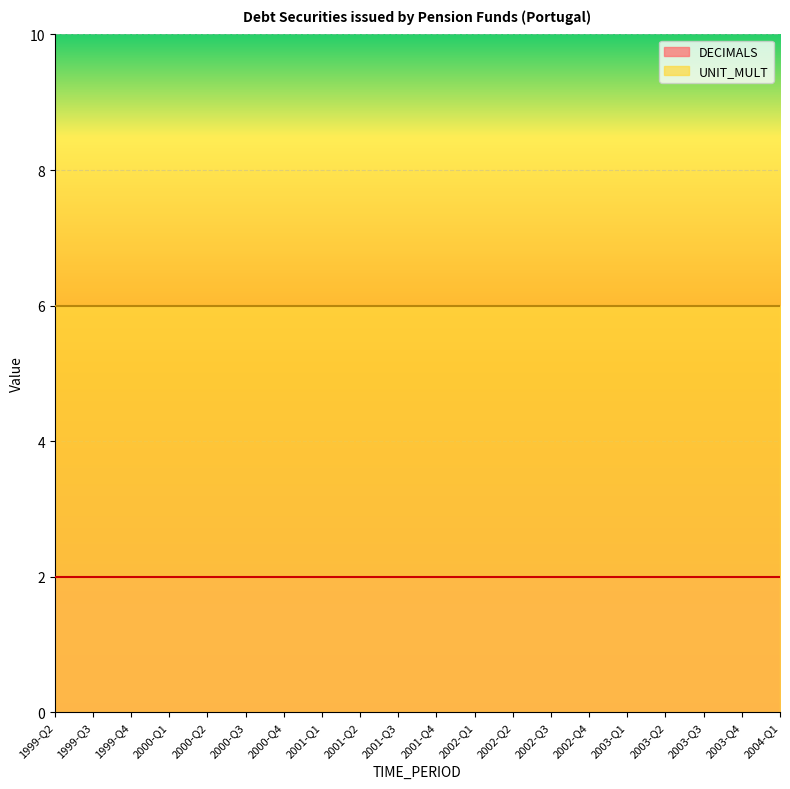

The DECIMALS series shows 2 at 2002-Q1. True or false?

True